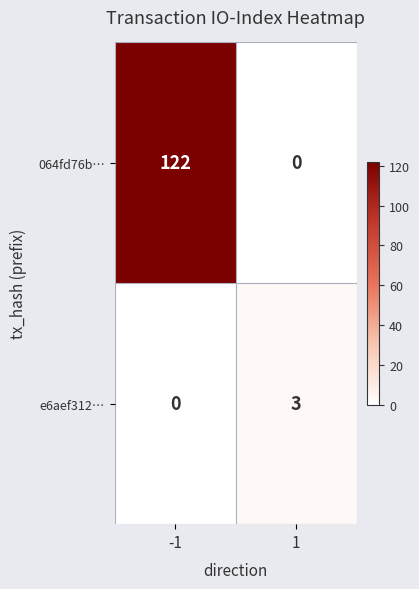

At which category is the sum across all series the highest?

-1